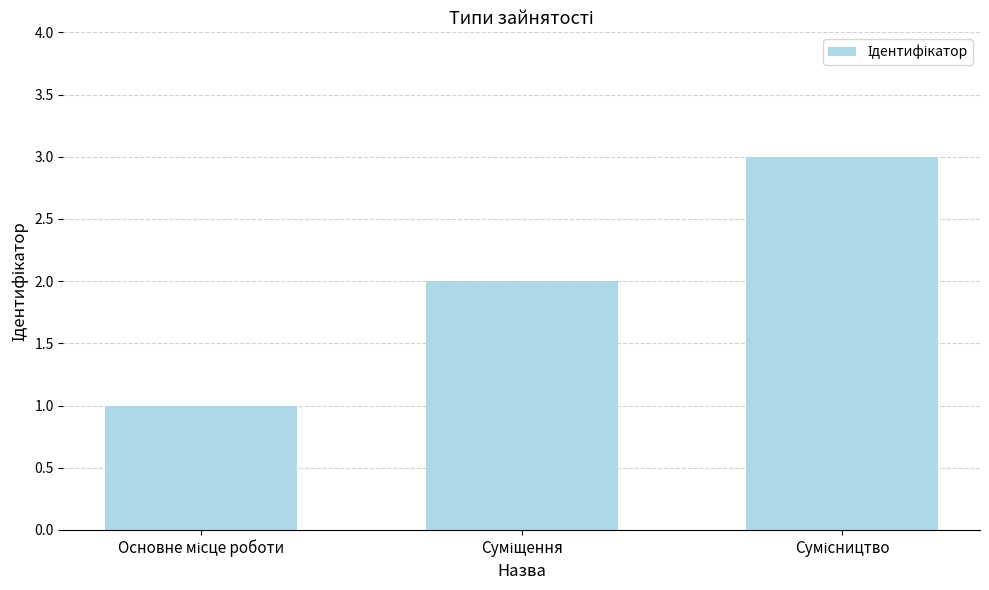

What is the greatest value displayed?

3